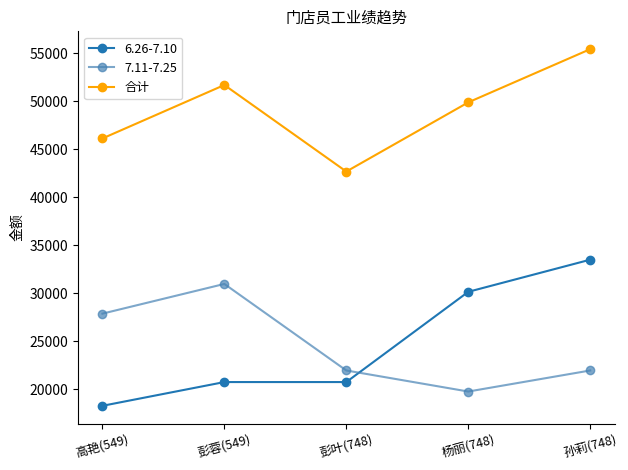

What value does the 6.26-7.10 series have at 孙莉(748), to the nearest 10?

33470